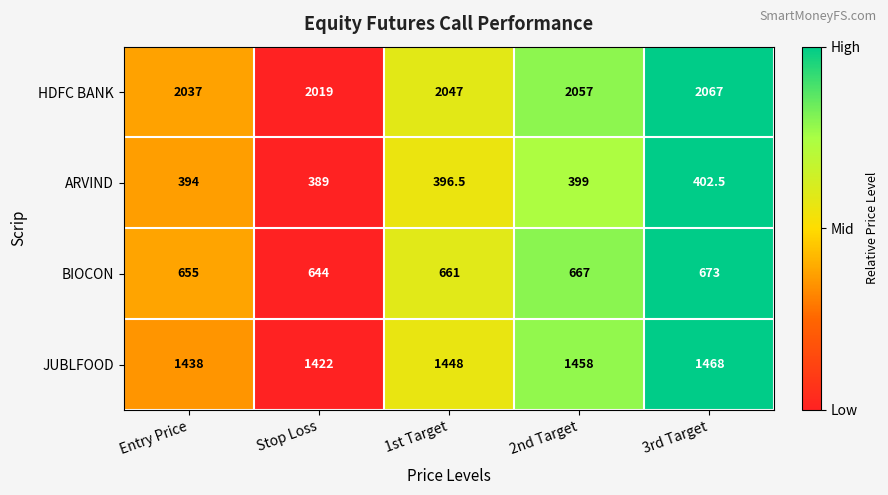

At which category is the sum across all series the highest?

3rd Target